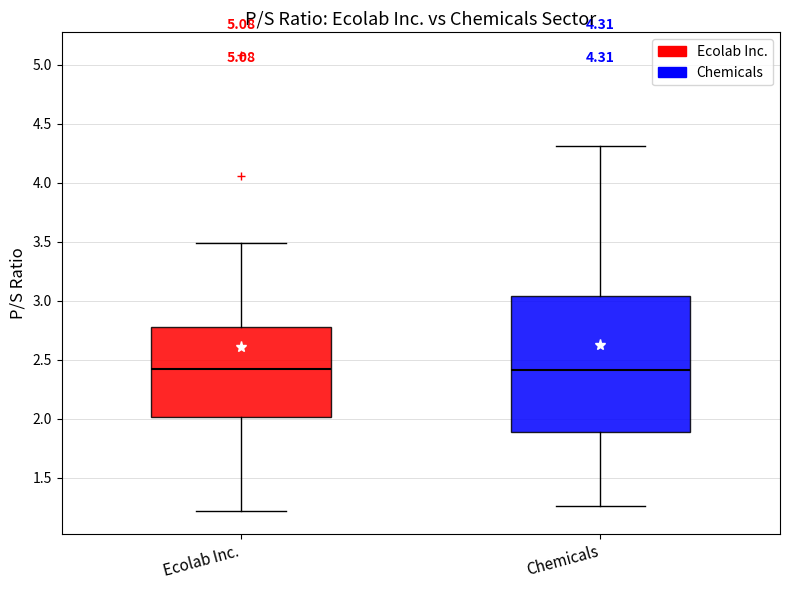

Which box is the tallest, from its lower edge to its upper edge?

Chemicals